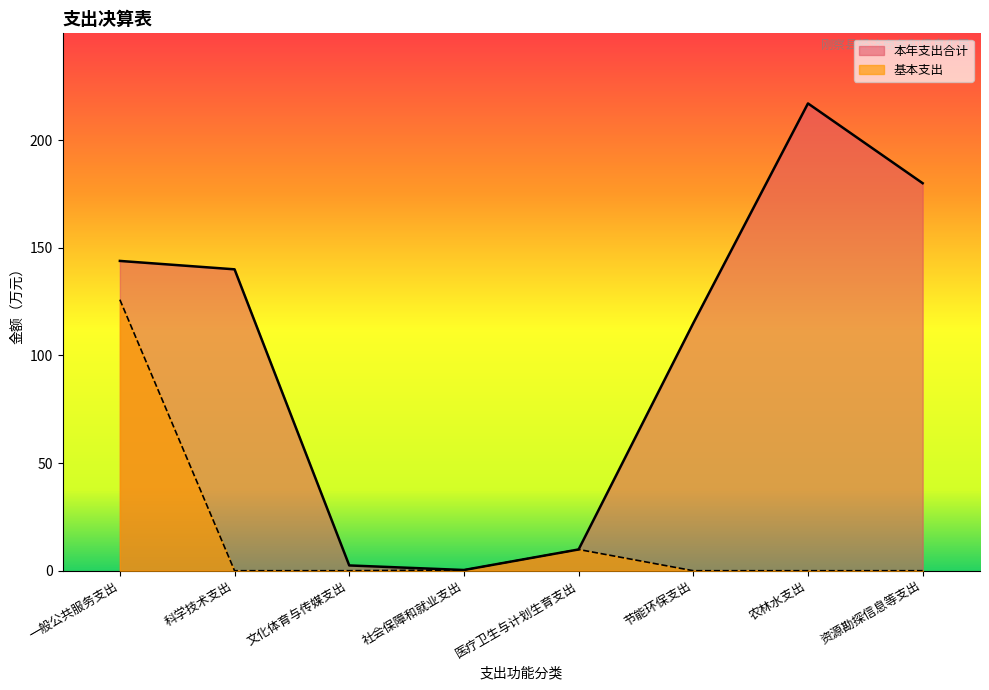

What is the difference between the maximum and minimum values in the 本年支出合计 series?

216.7